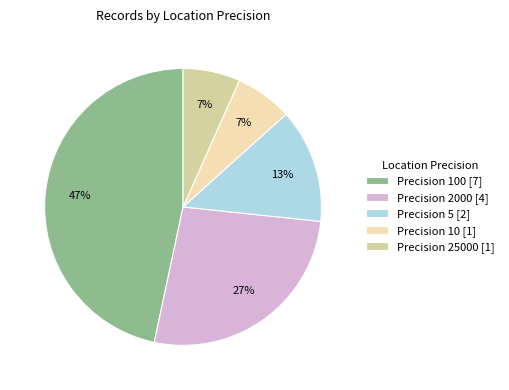

True or false: Precision 100 [7] accounts for 47% of the total.

True